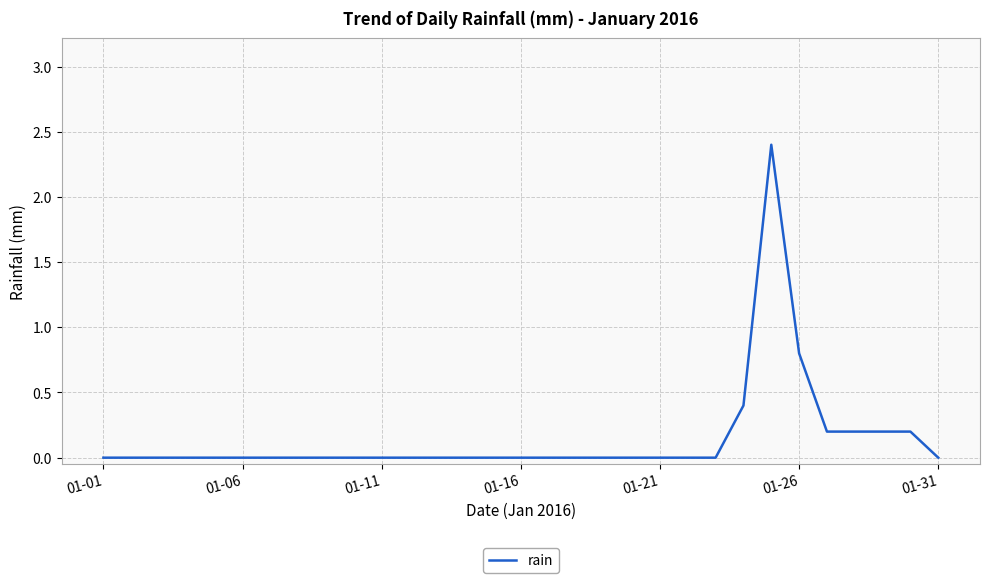

How many points are higher than both their immediate neighbors (excluding endpoints)?

1